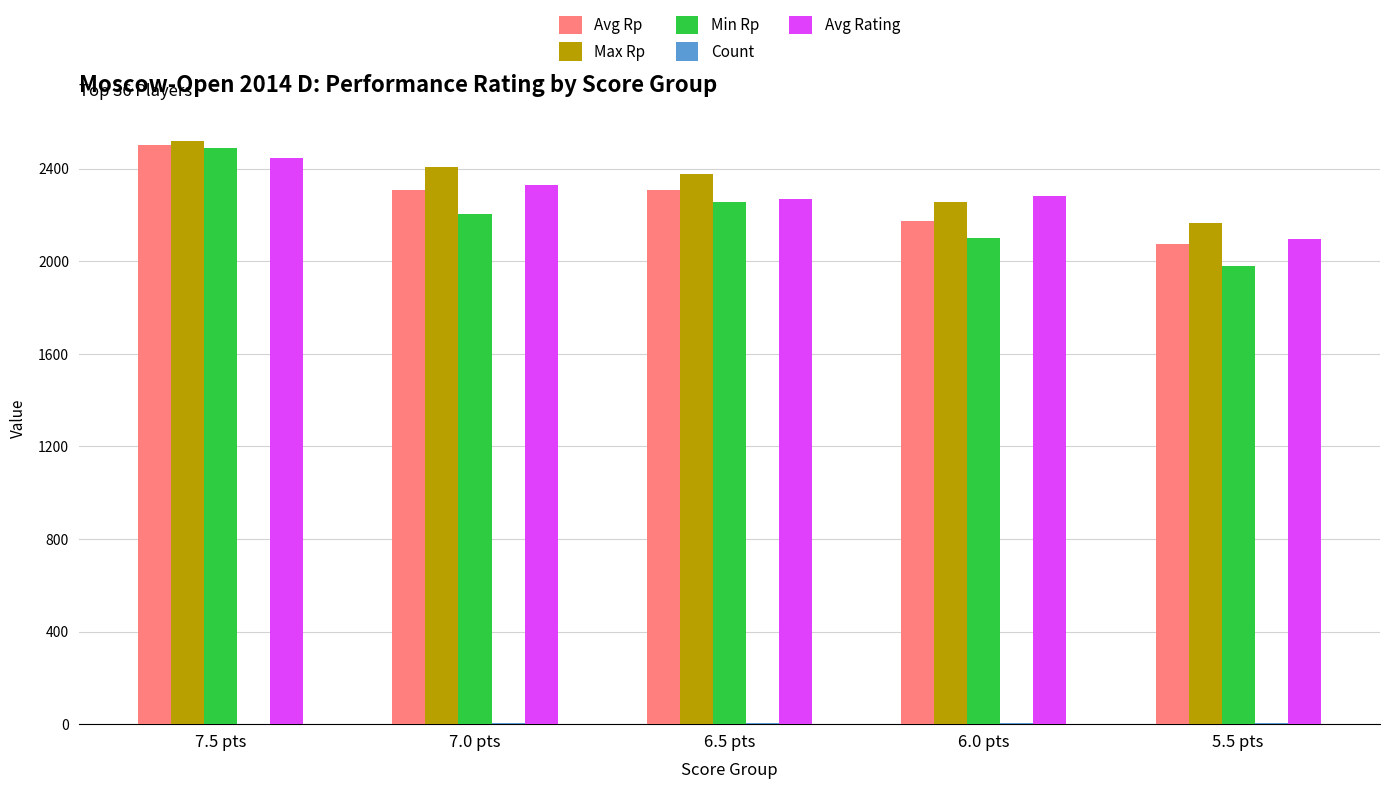

The value of Avg Rating at 7.5 pts is 2444.5. True or false?

True